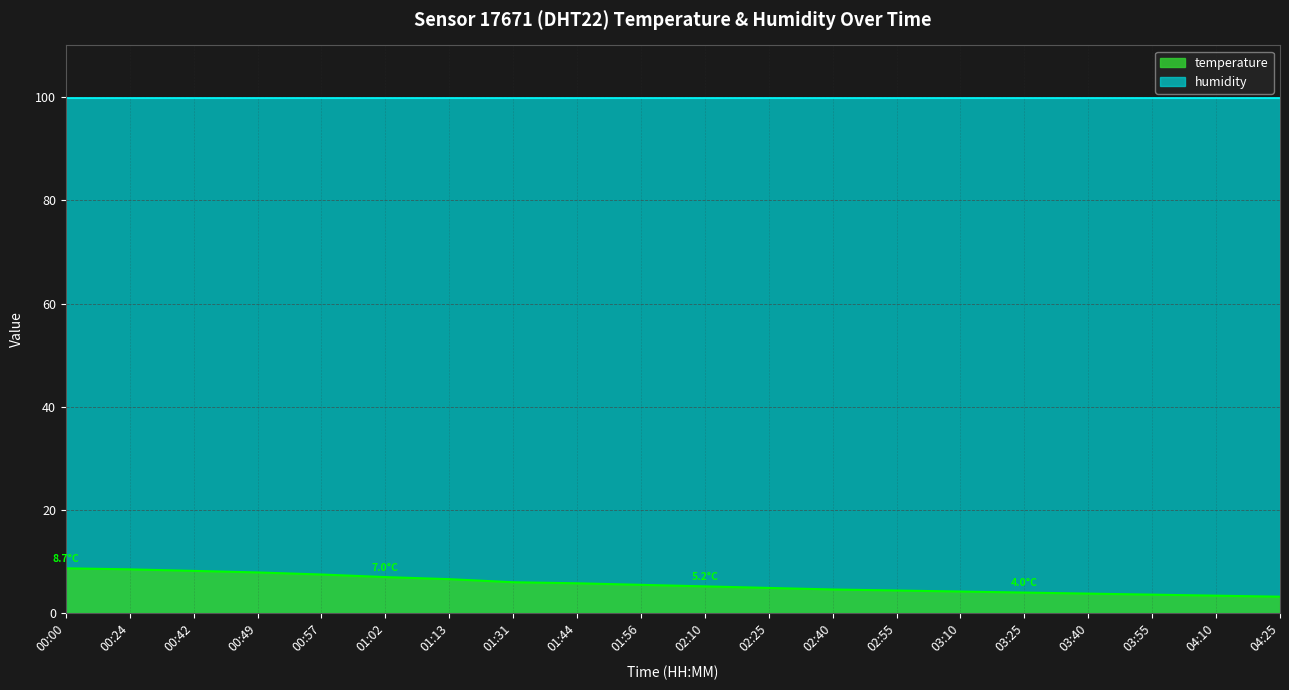

The value at 00:57 is 7.5. True or false?

True